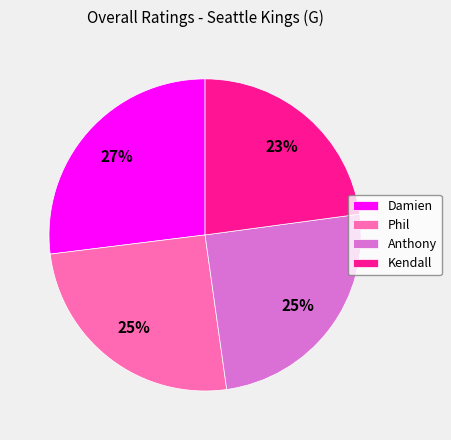

Does any single category account for the majority?

No